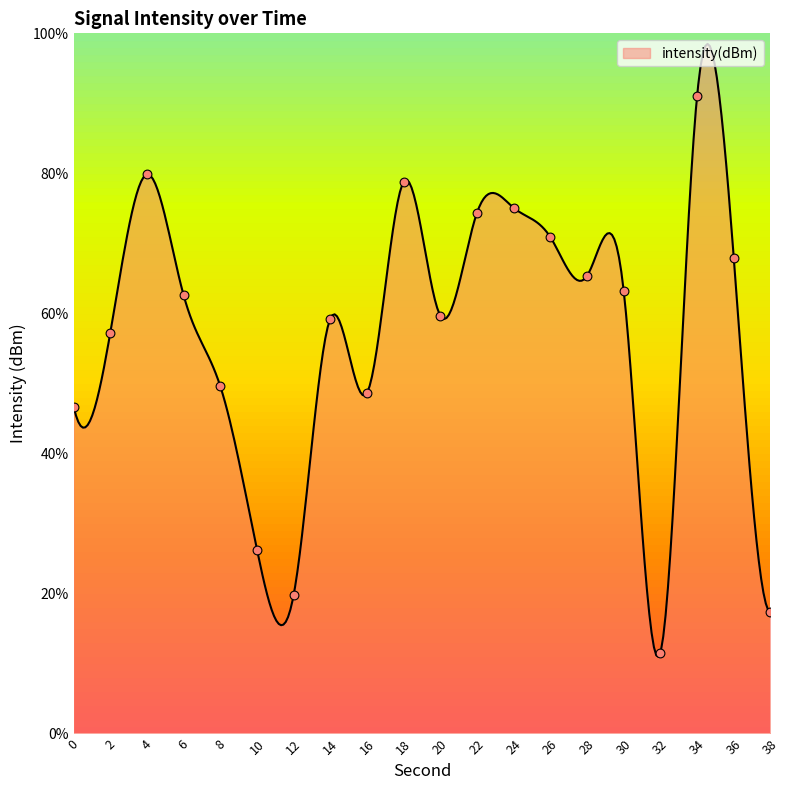

What is the change in value from 2 to 12?

-10.1